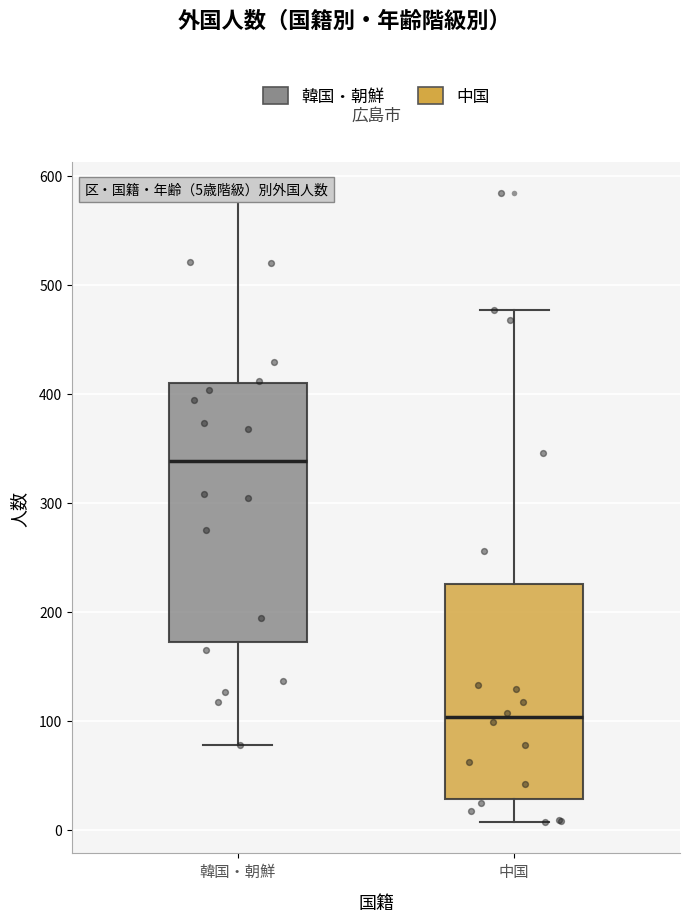

Which box has the lowest median line?

中国